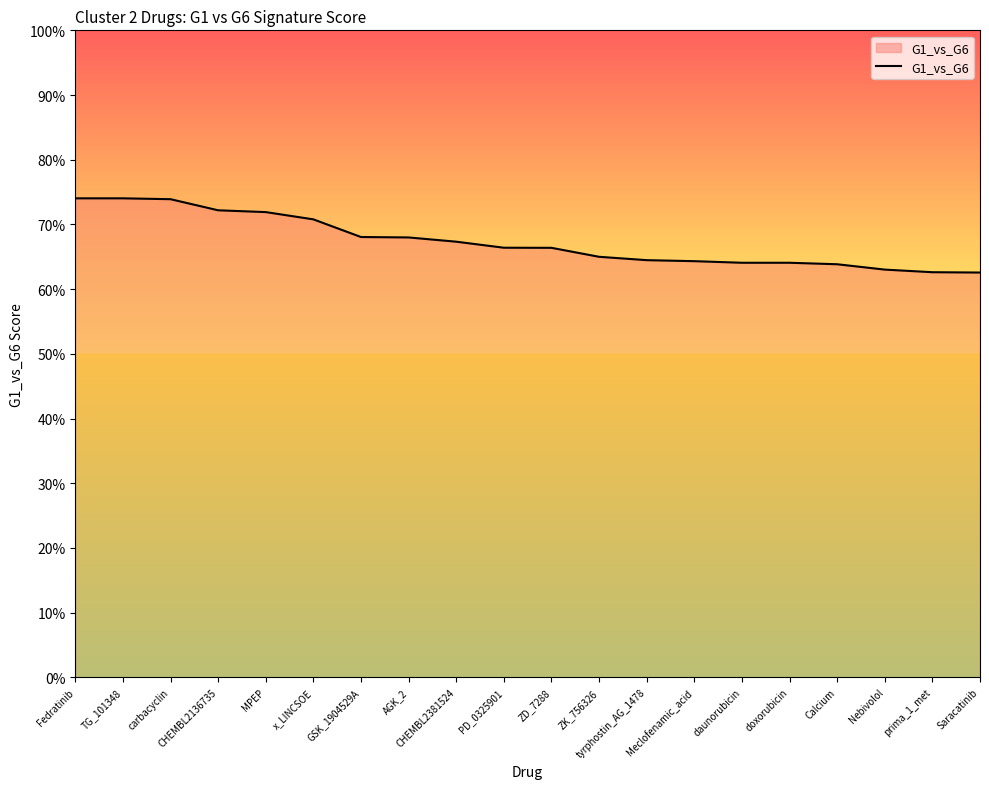

Is this an area chart (filled region under the line)?

Yes